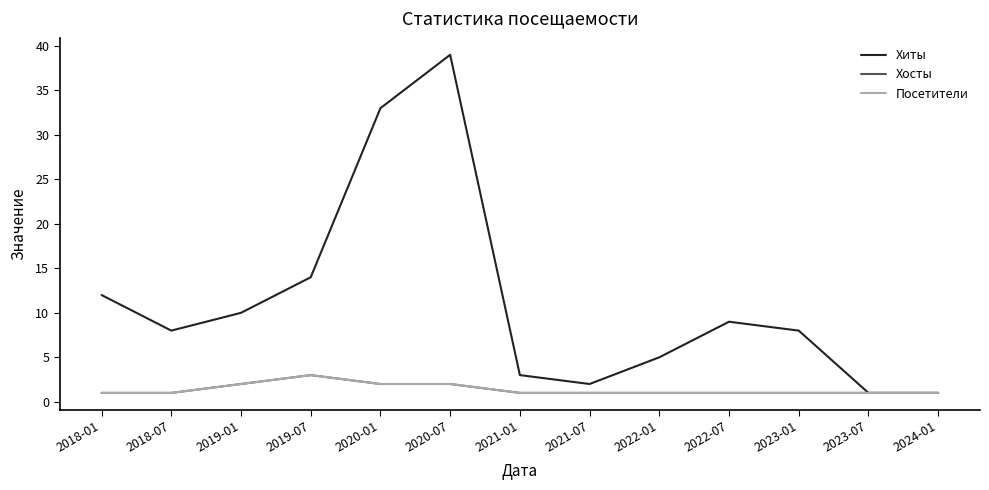

Does the chart have visible grid lines?

No